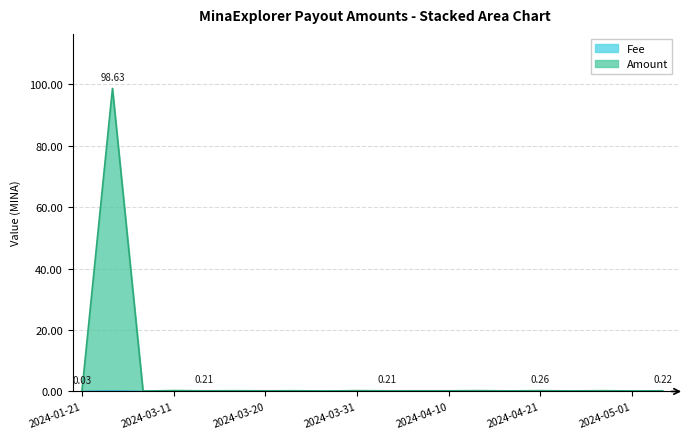

How many categories are shown in the chart?

20